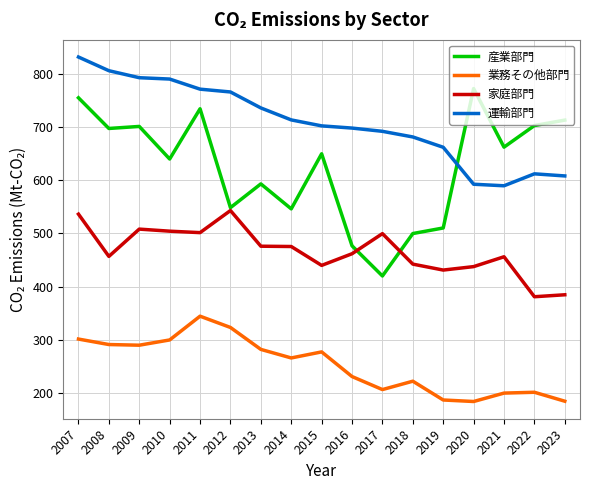

What is the total value across all series at 2018?

1845.4